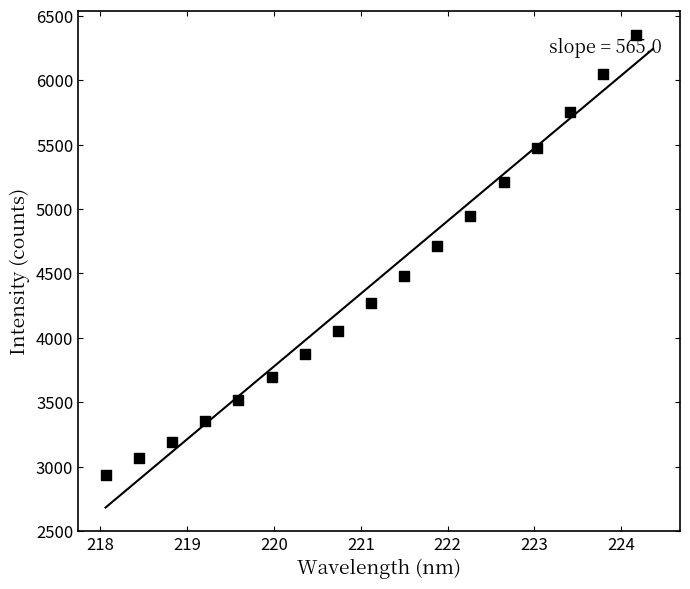

What is the range of X values (max minus min)?

6.1